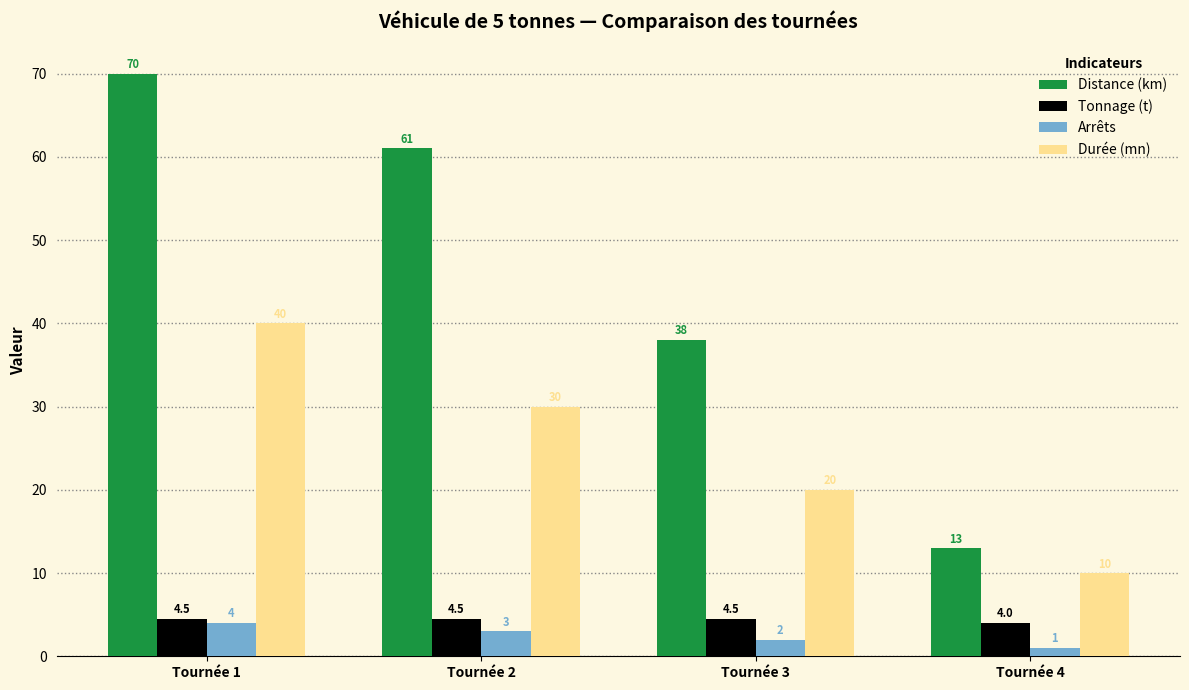

Does the chart contain any negative values?

No